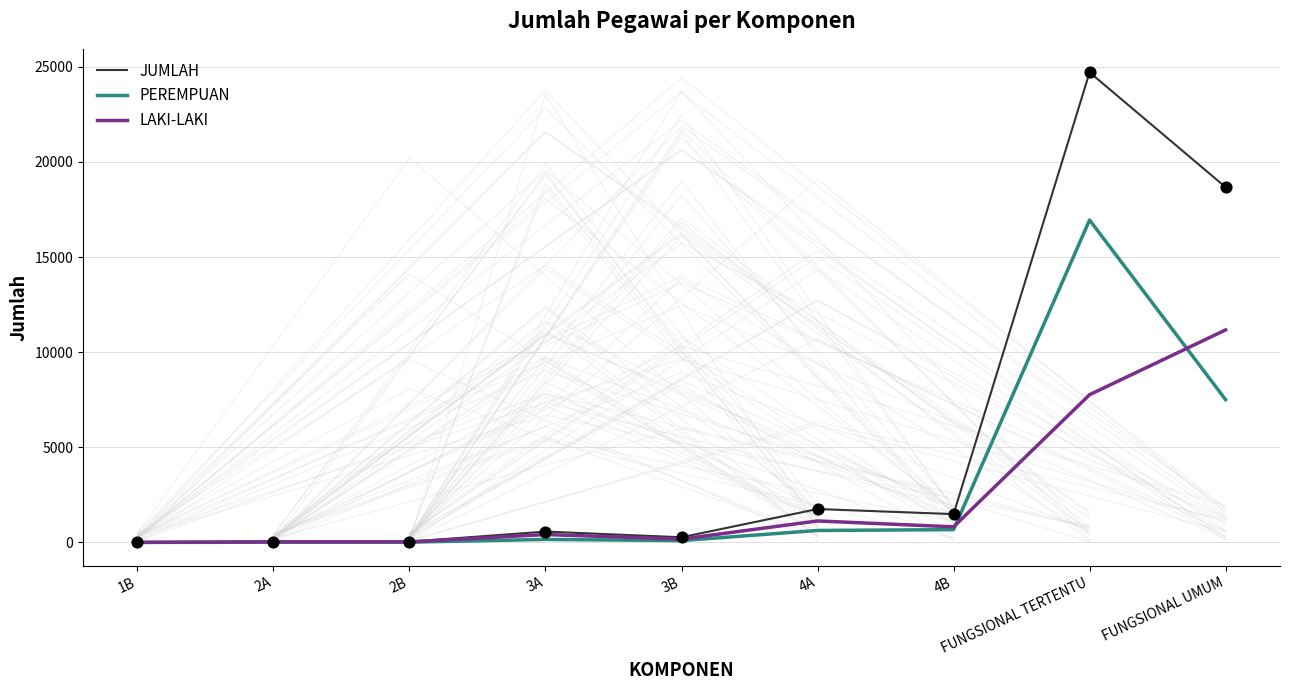

What are all the series names shown in the legend?

JUMLAH, PEREMPUAN, LAKI-LAKI